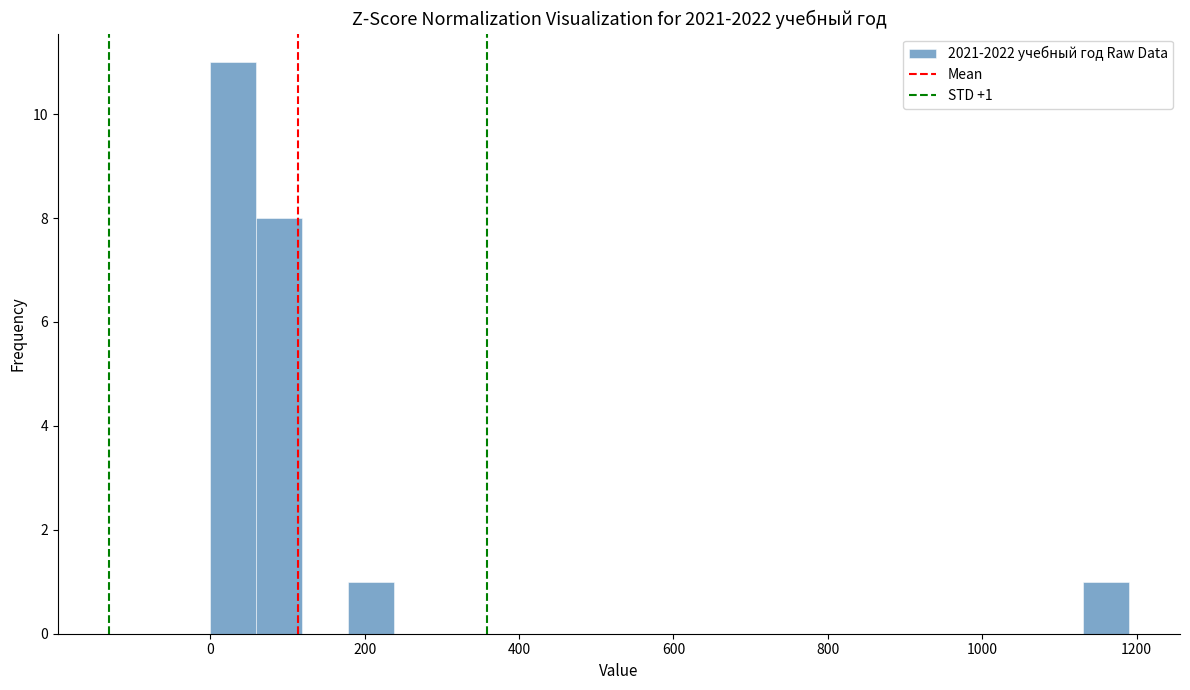

Around what value on the x-axis is the tallest bar? Give the approximate position of its centre, as read against the axis.

20